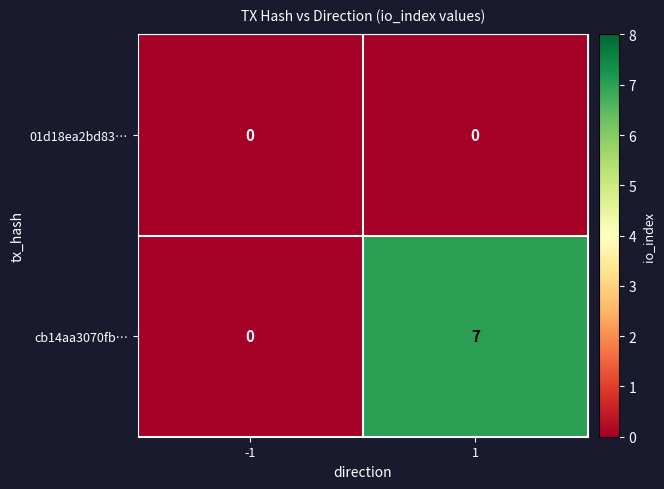

Rank the series by their maximum value, from highest to lowest.

cb14aa3070fb…, 01d18ea2bd83…